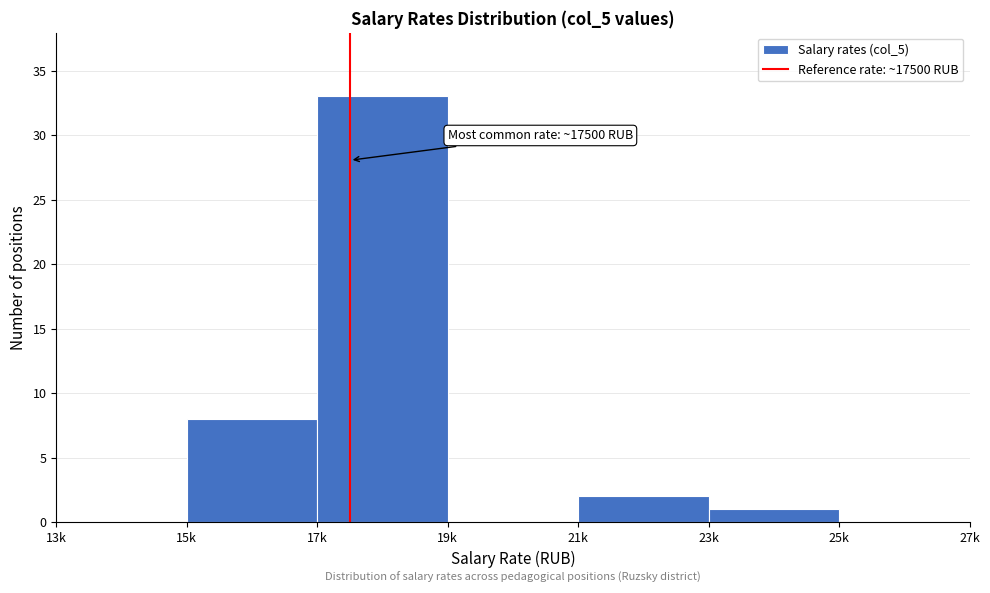

Reading left to right, what are all the values shown in this chart?

13k=0	15k=8	17k=33	19k=0	21k=2	23k=1